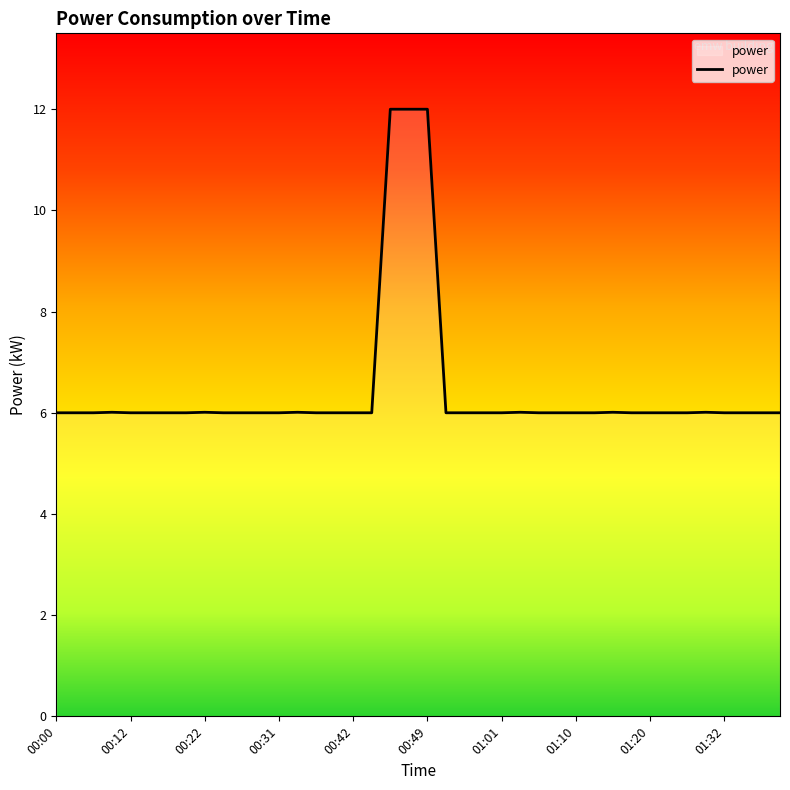

Does the chart display data point markers on the line(s)?

No